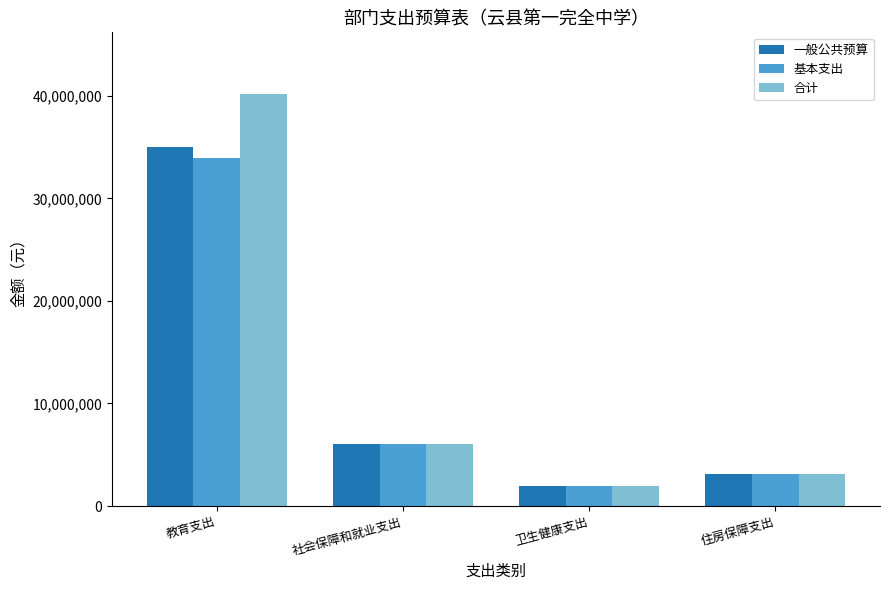

What is the total value across all series at 社会保障和就业支出?

18107047.4